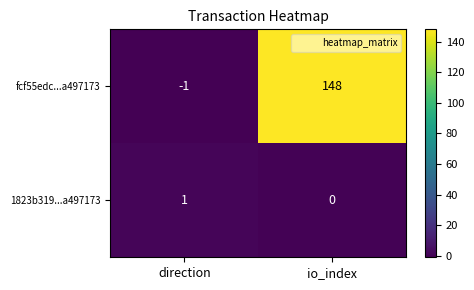

Rank the series by their maximum value, from lowest to highest.

1823b319...a497173, fcf55edc...a497173